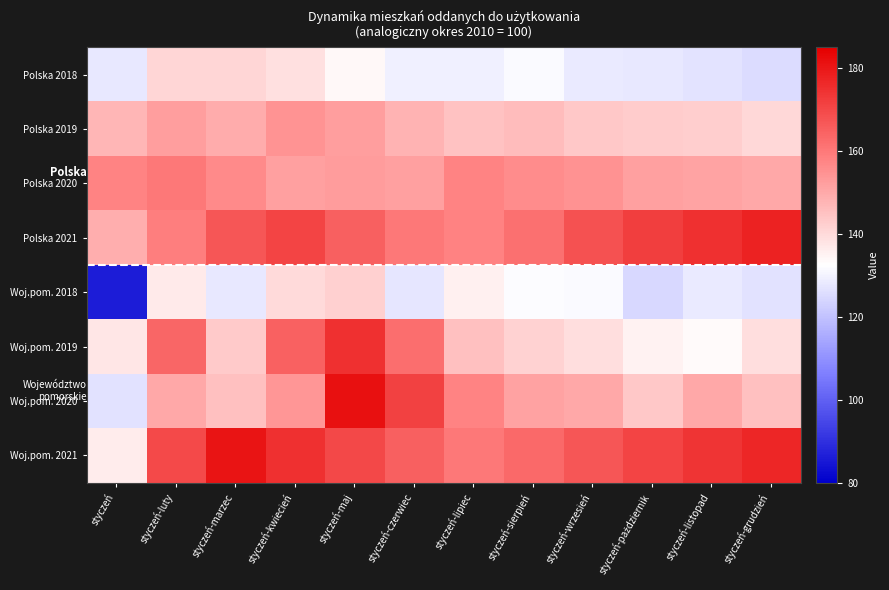

Between styczeń and styczeń-czerwiec, which series saw the biggest shift?

Woj.pom. 2020